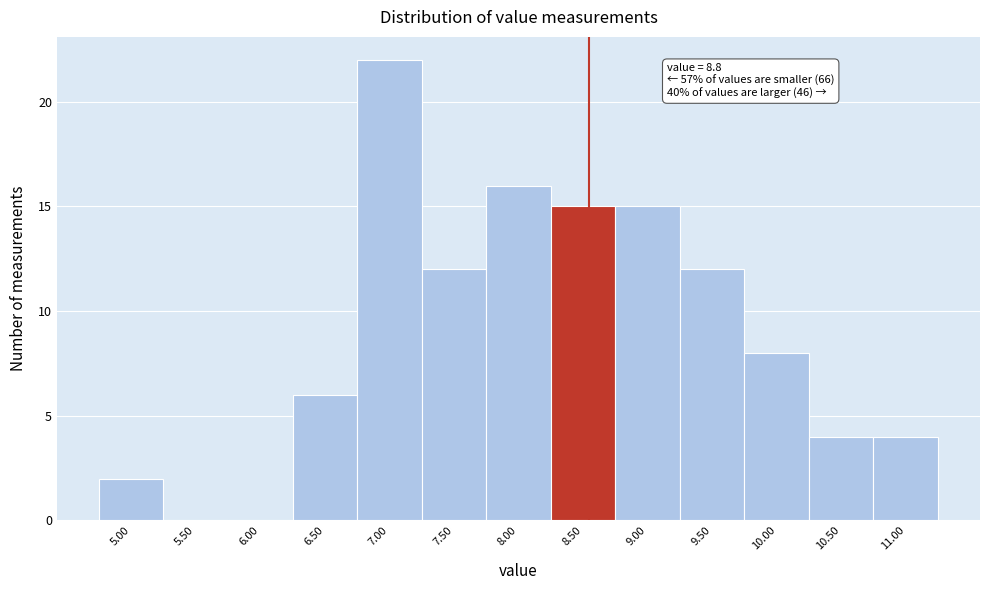

Reading left to right, transcribe all the data shown in this chart.

5.00=2	5.50=0	6.00=0	6.50=6	7.00=22	7.50=12	8.00=16	8.50=15	9.00=15	9.50=12	10.00=8	10.50=4	11.00=4